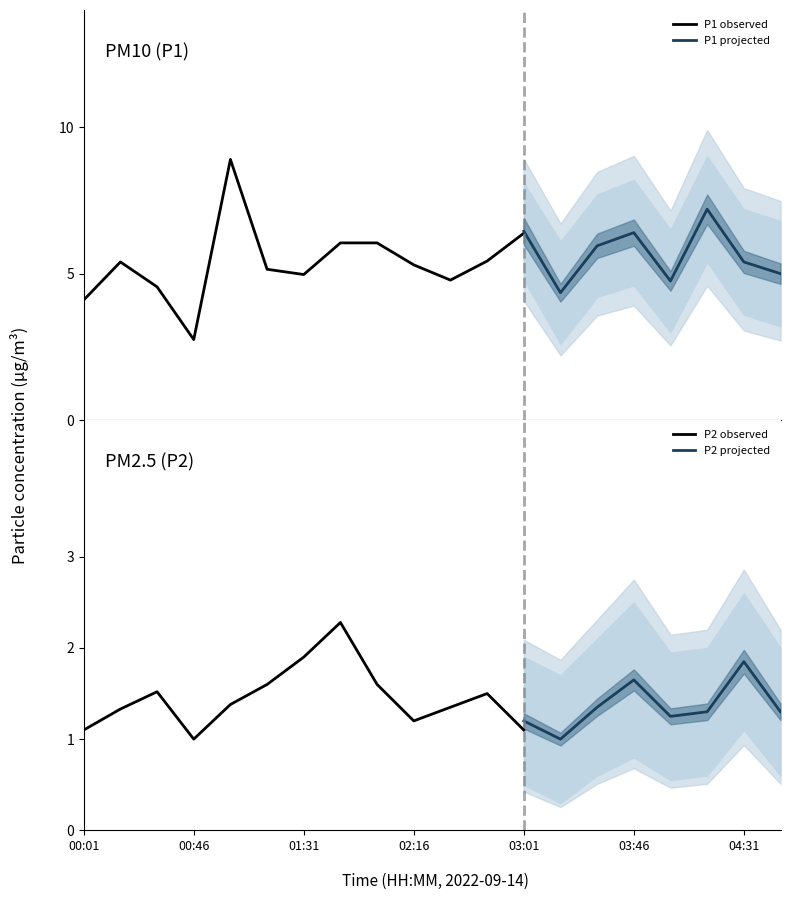

What is the smallest value displayed?

0.9